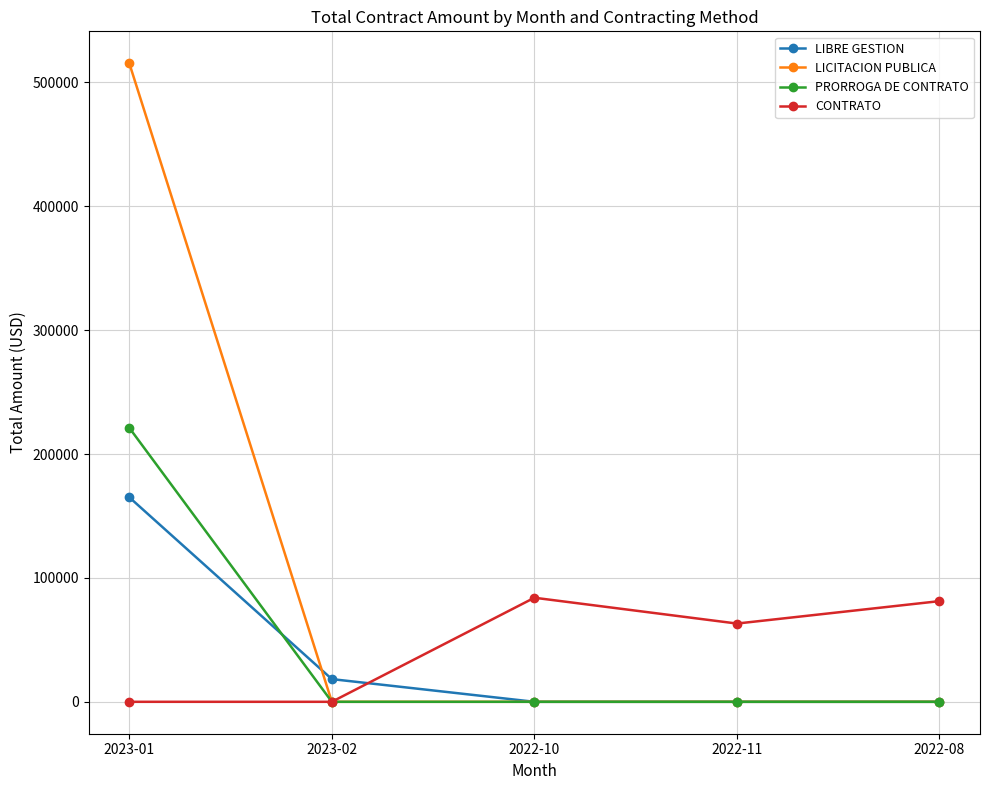

Which series has the largest total across all categories?

LICITACION PUBLICA